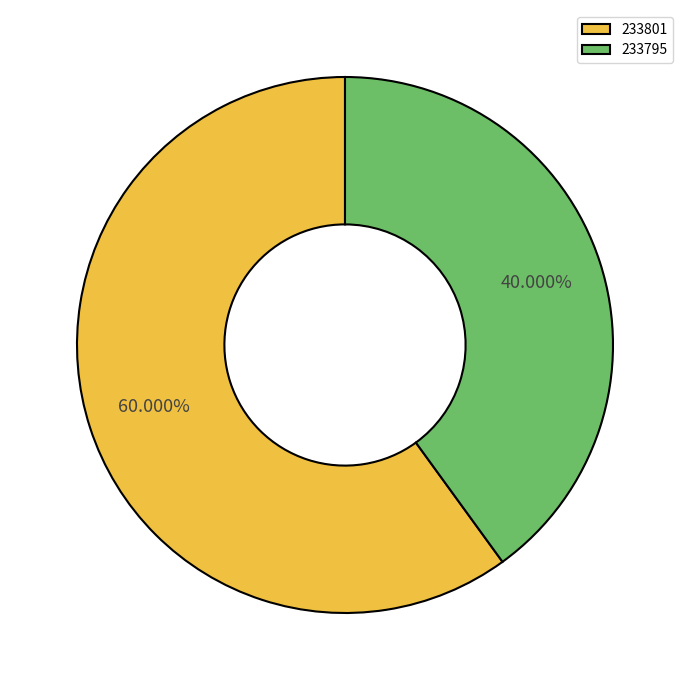

Does any single category account for the majority?

Yes